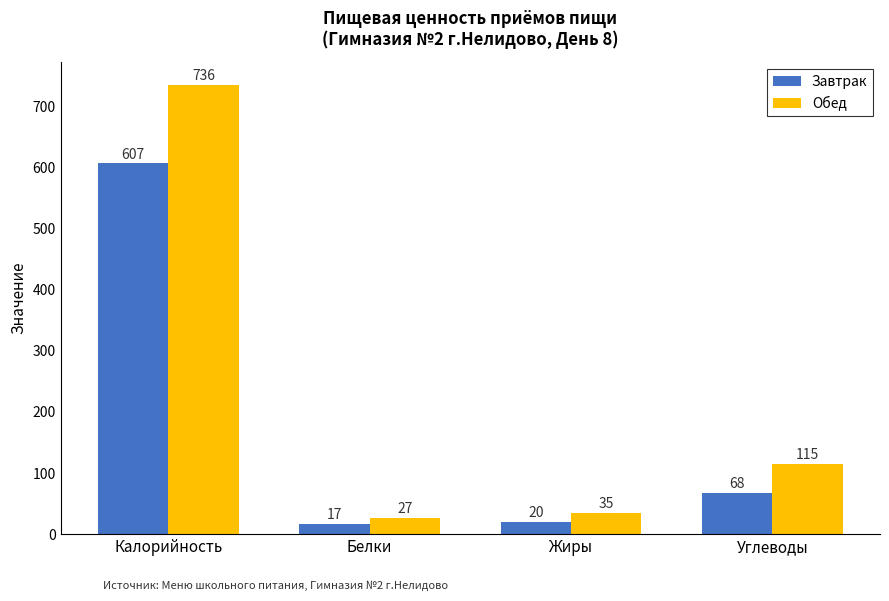

How many data points in Обед are less than 115?

2